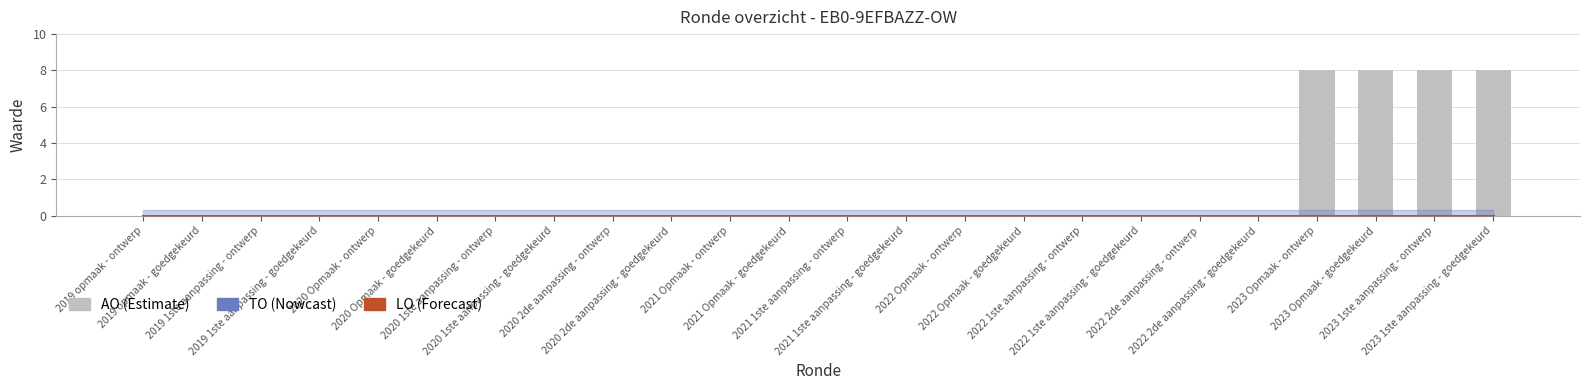

Which category has the highest value in the TO series?

2019 opmaak - ontwerp